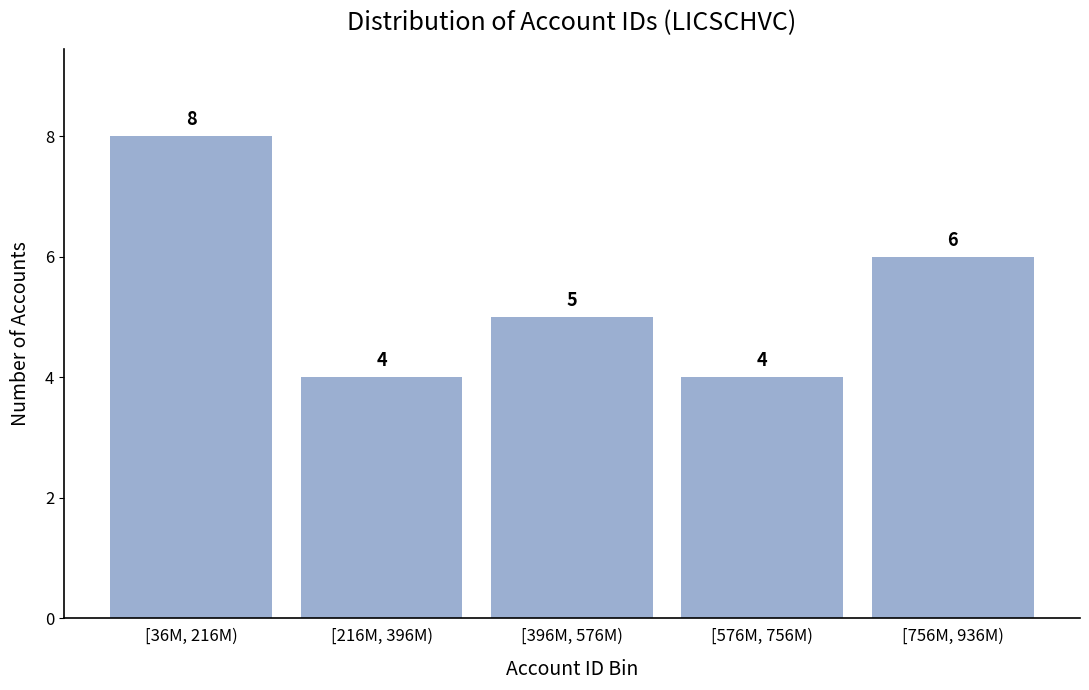

Reading left to right, what are all the values shown in this chart?

[36M, 216M)=8	[216M, 396M)=4	[396M, 576M)=5	[576M, 756M)=4	[756M, 936M)=6